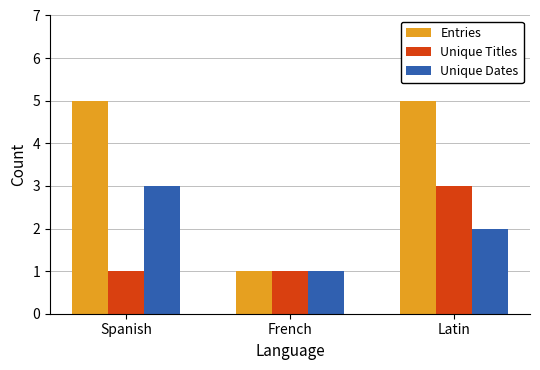

What is the difference between the highest and lowest values at Spanish?

4